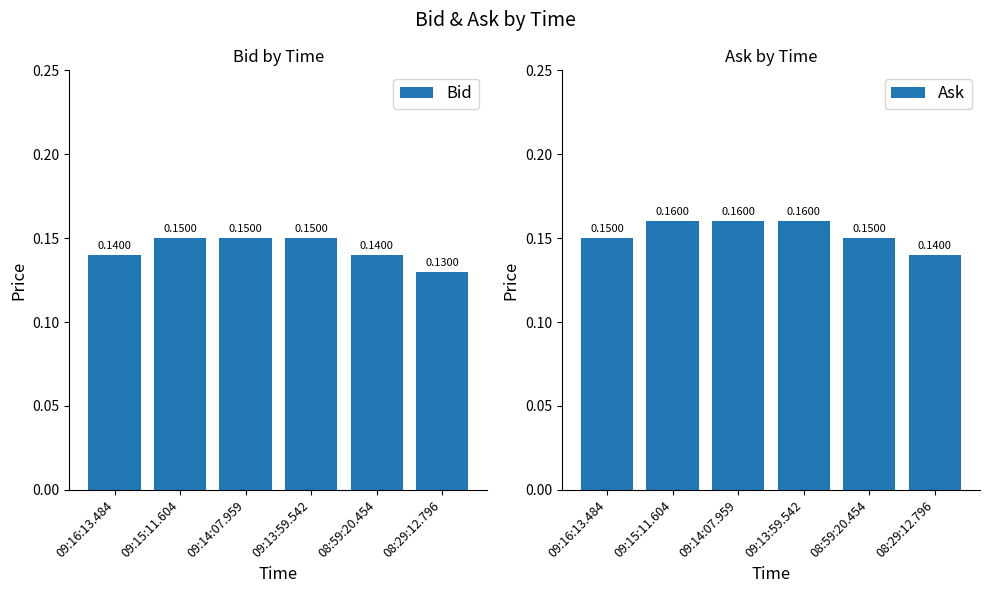

At which label does Ask reach its minimum?

08:29:12.796